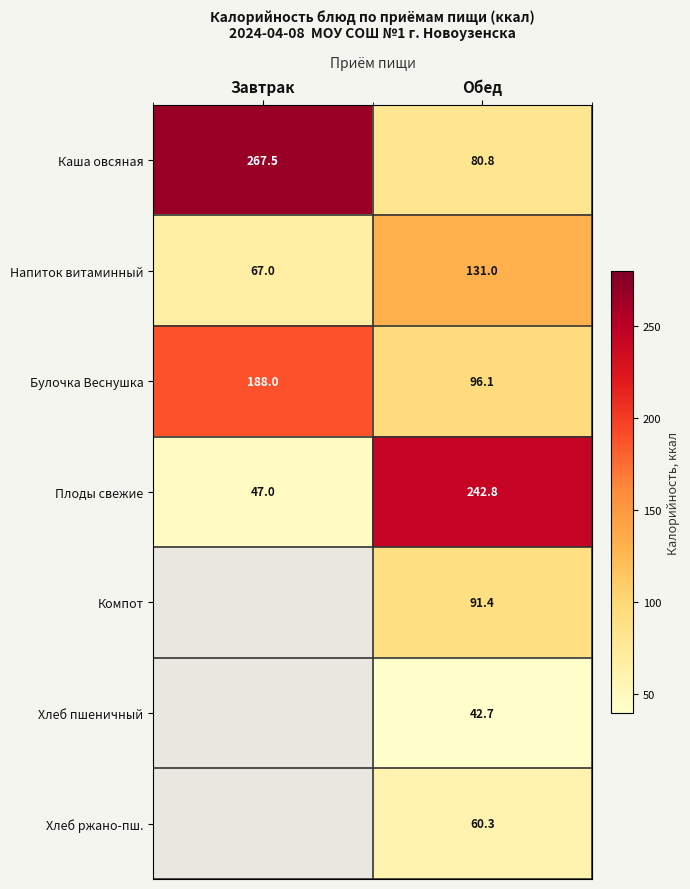

What is the spread (max minus min) of values at Обед?

200.1